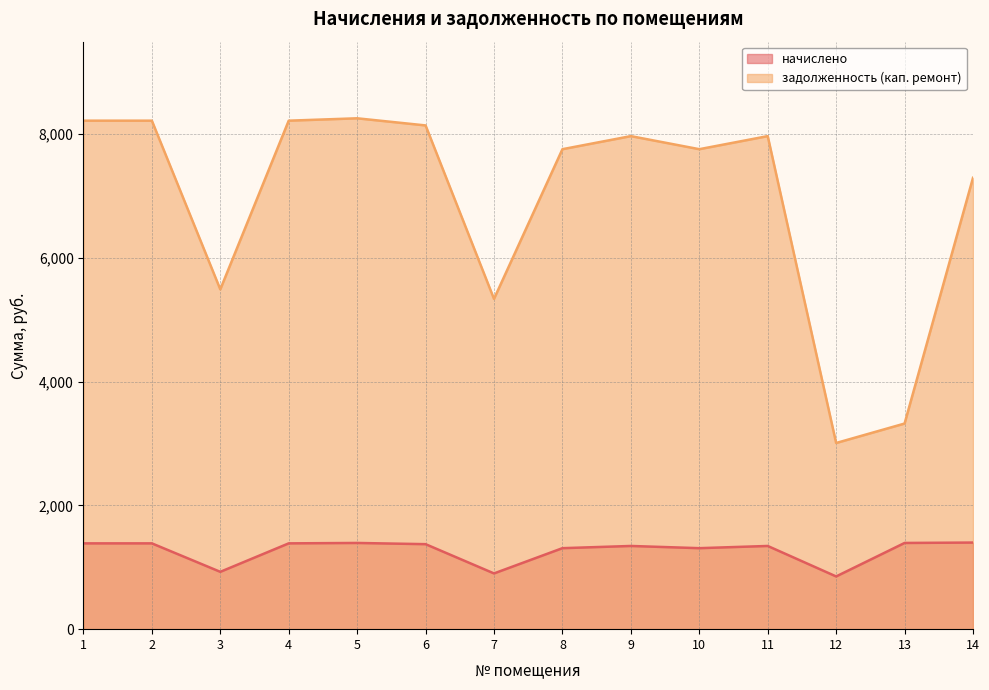

What is the minimum value for начислено?

852.1